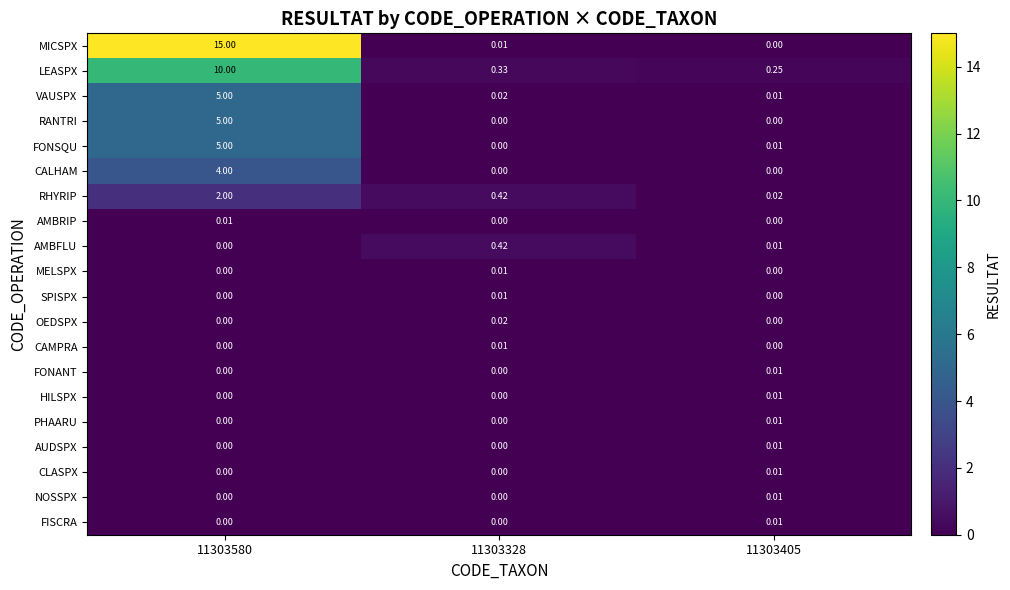

Which series has the widest spread of values?

MICSPX